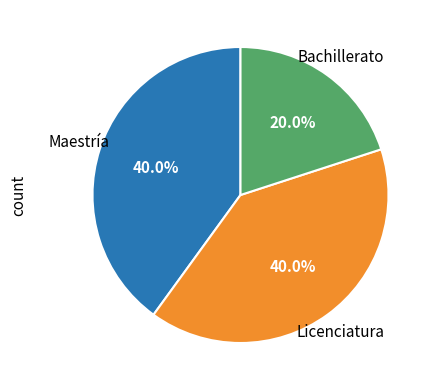

How many segments does this pie chart have?

3